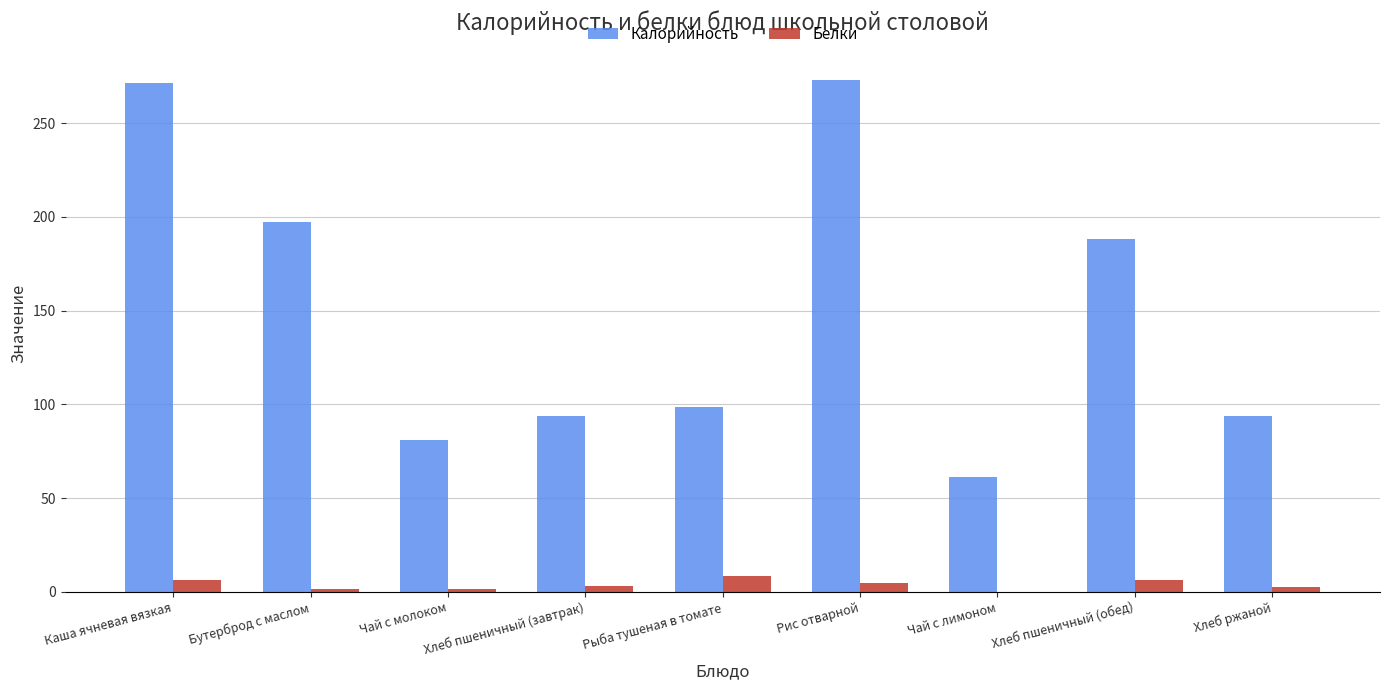

What is the spread (max minus min) of values at Рыба тушеная в томате?

90.1